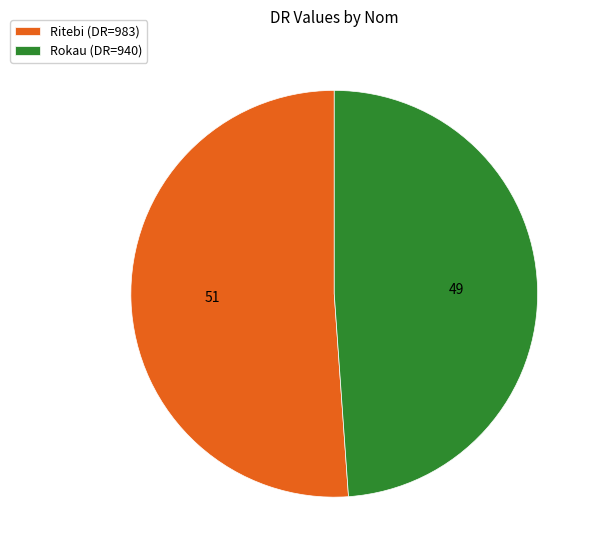

Do Rokau (DR=940) and Ritebi (DR=983) together represent more than half of the pie?

Yes